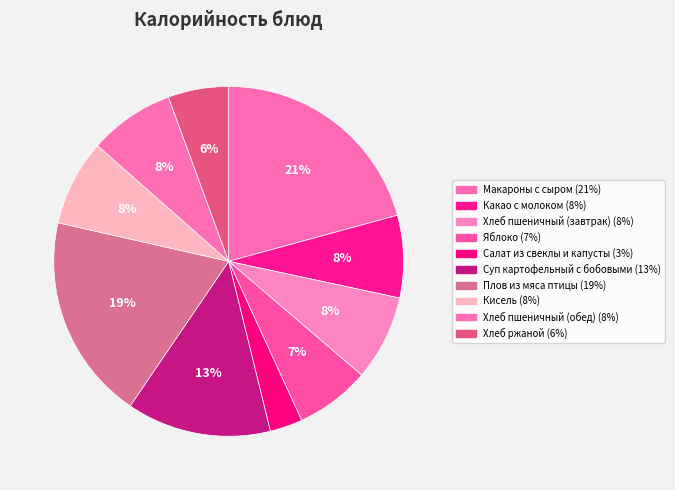

To the nearest percent, what percentage of the pie is Плов из мяса птицы?

19%